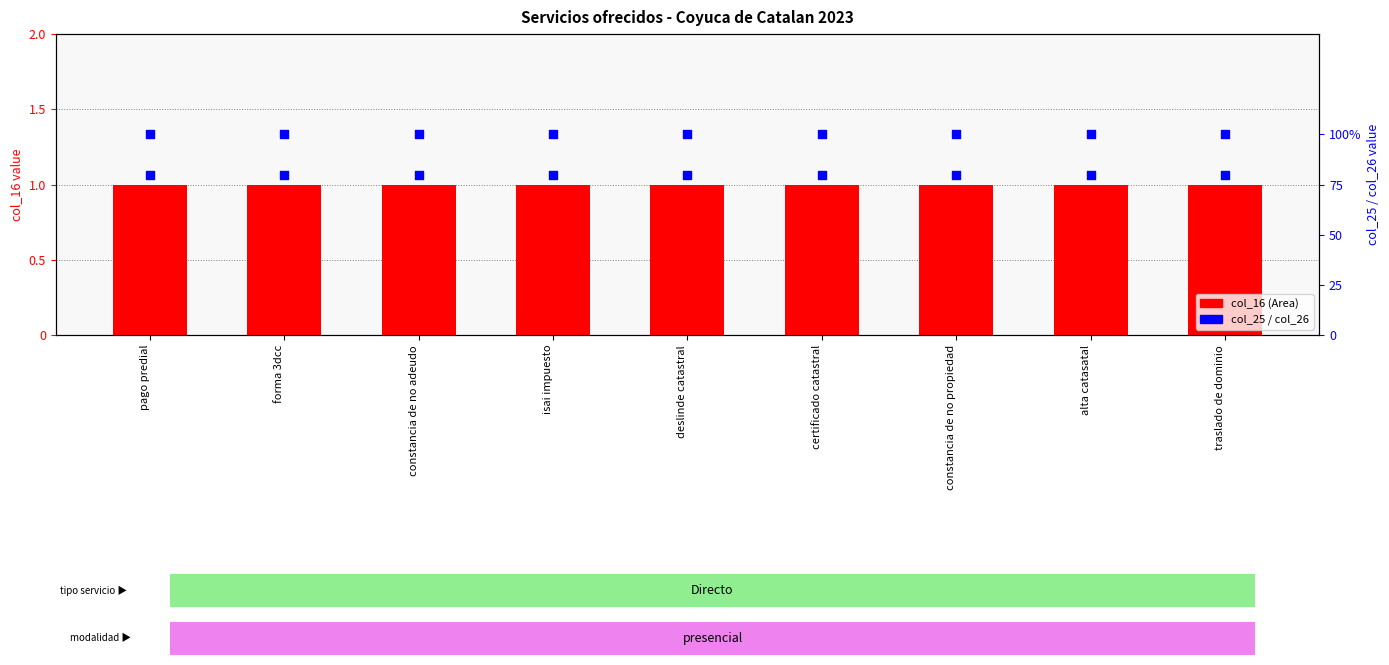

What is the total value across all series at pago predial?

181